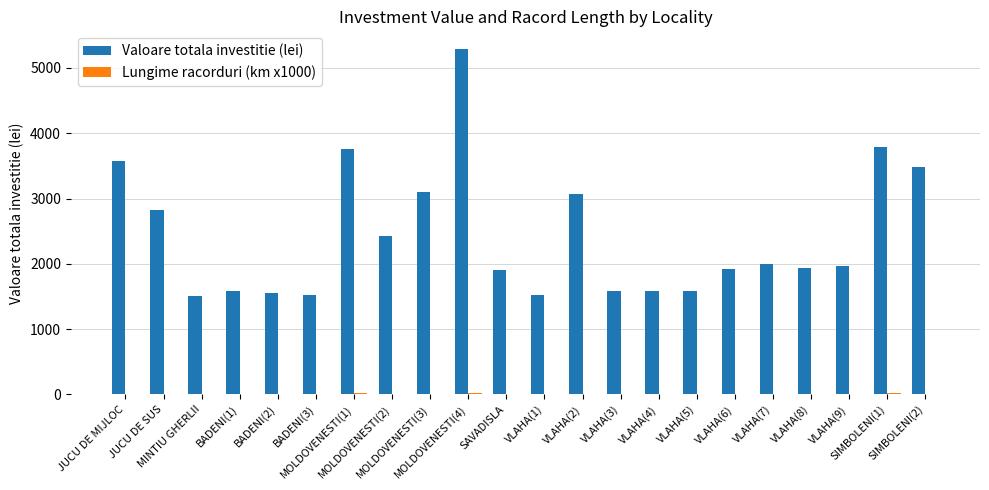

How many data points in Valoare totala investitie (lei) are above 1972?

11